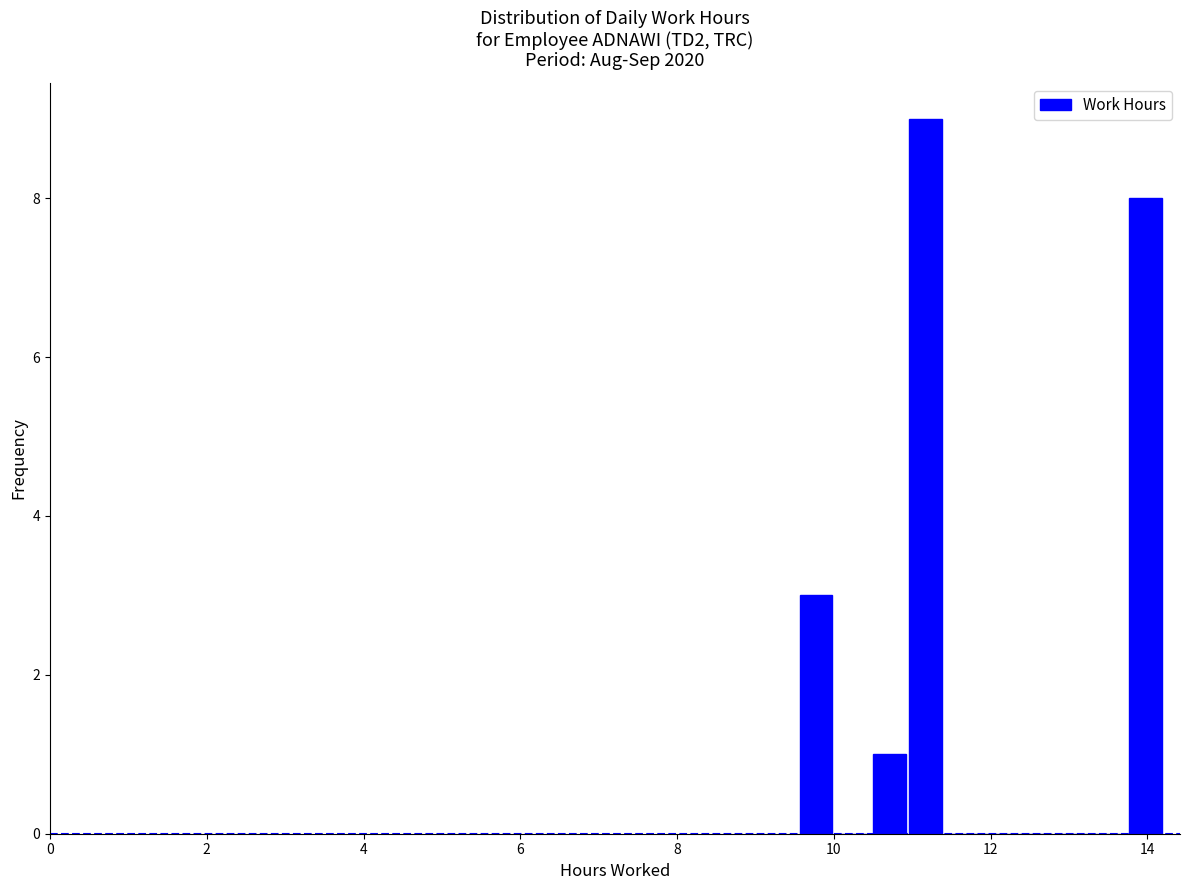

Around what value on the x-axis is the tallest bar? Give the approximate position of its centre, as read against the axis.

11.2